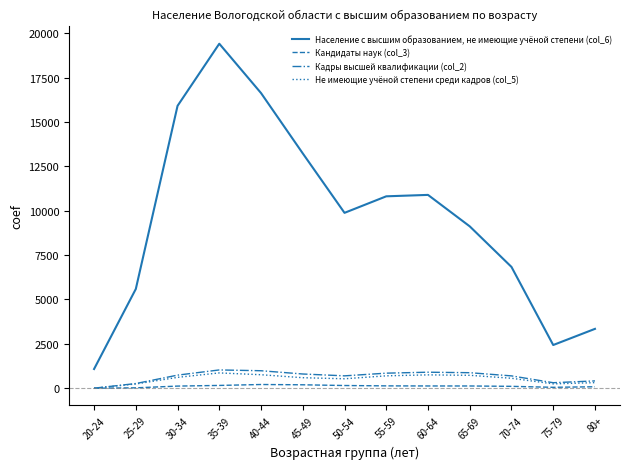

What is the average value of the Не имеющие учёной степени среди кадров (col_5) series?

530